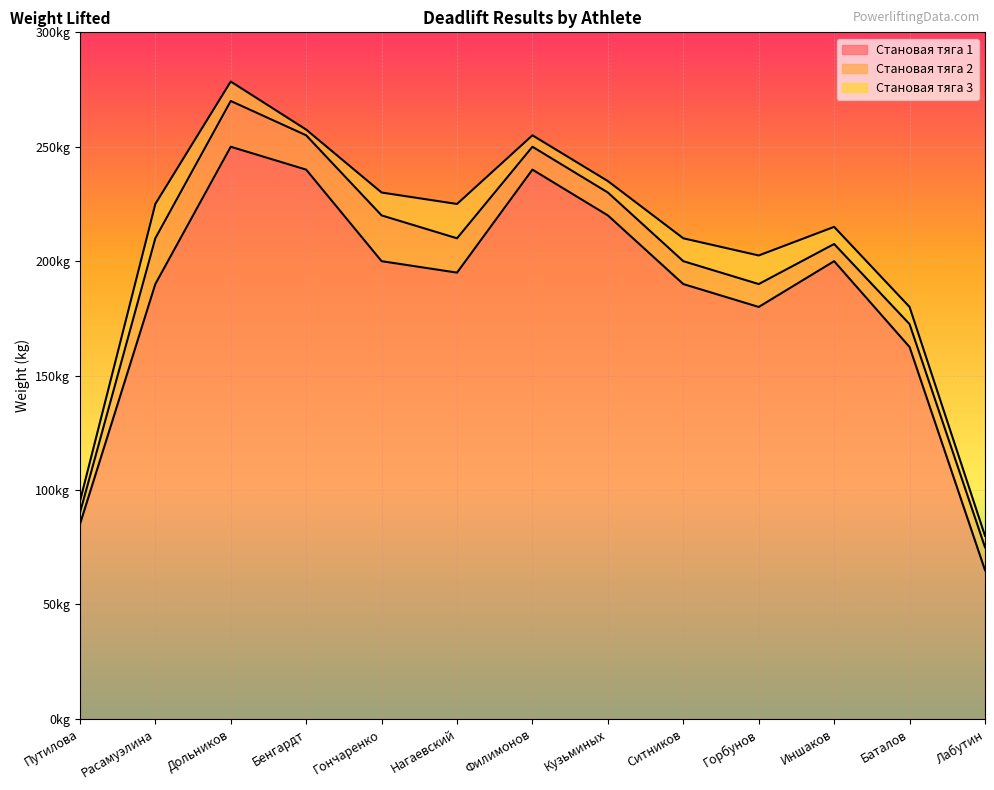

At Дольников, list the series in order from largest to smallest.

Становая тяга 3, Становая тяга 2, Становая тяга 1